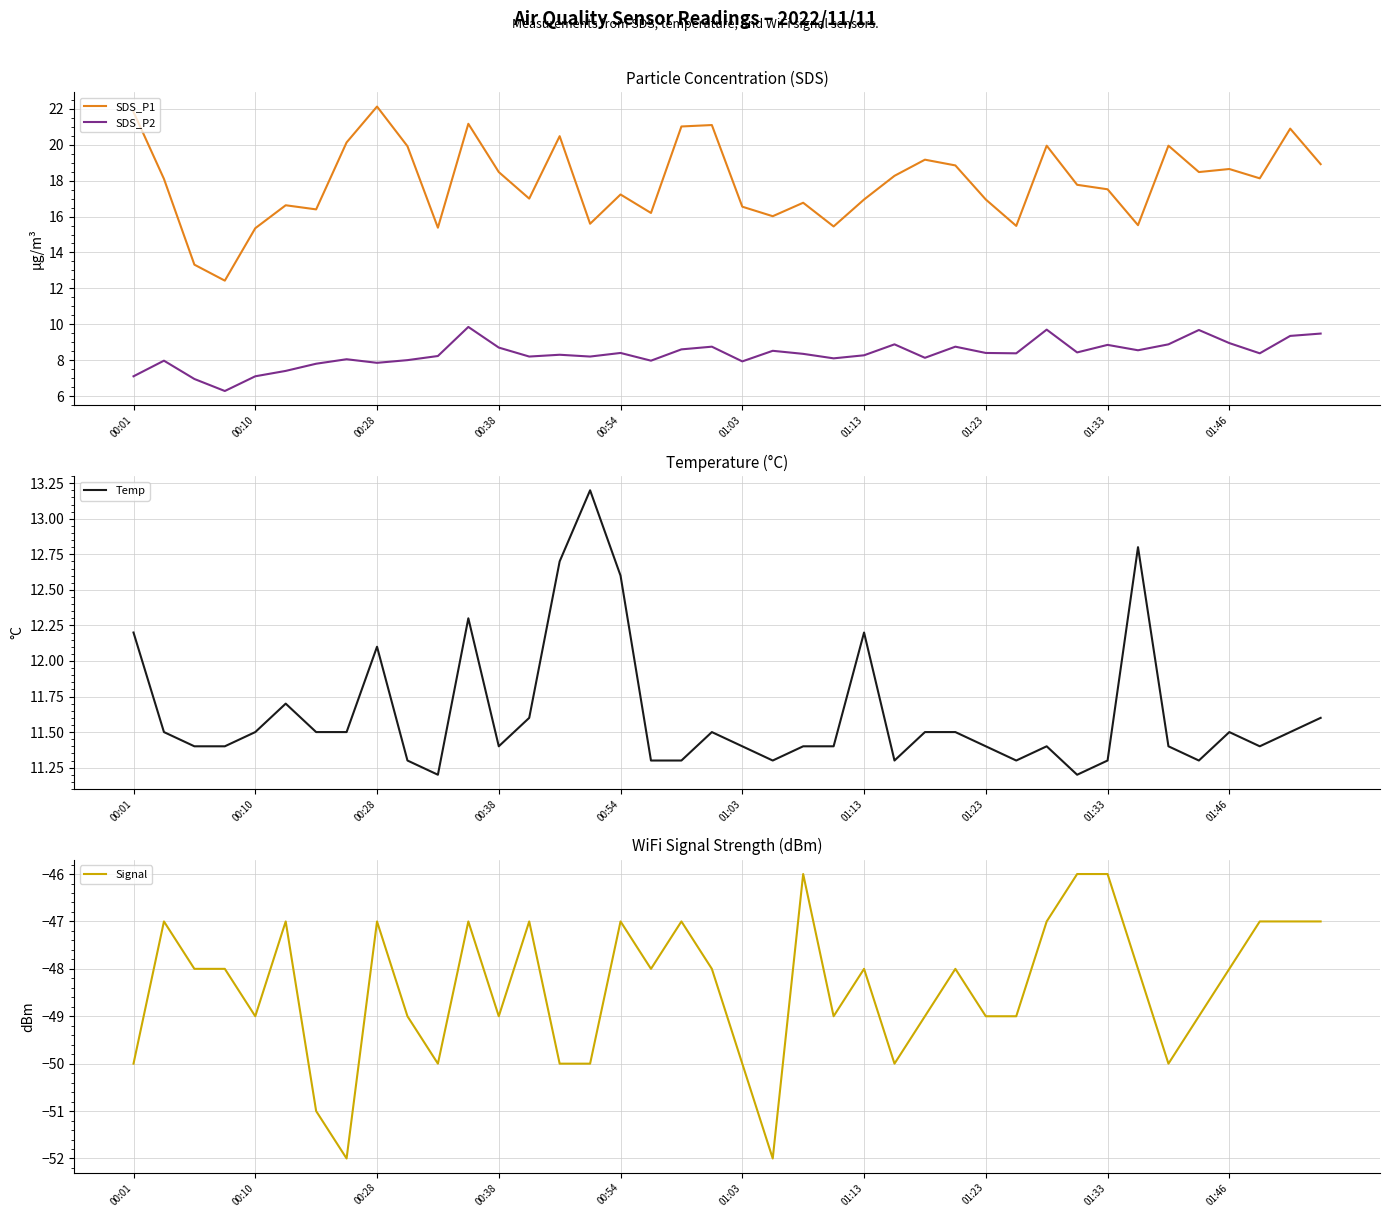

Does the chart have visible grid lines?

Yes